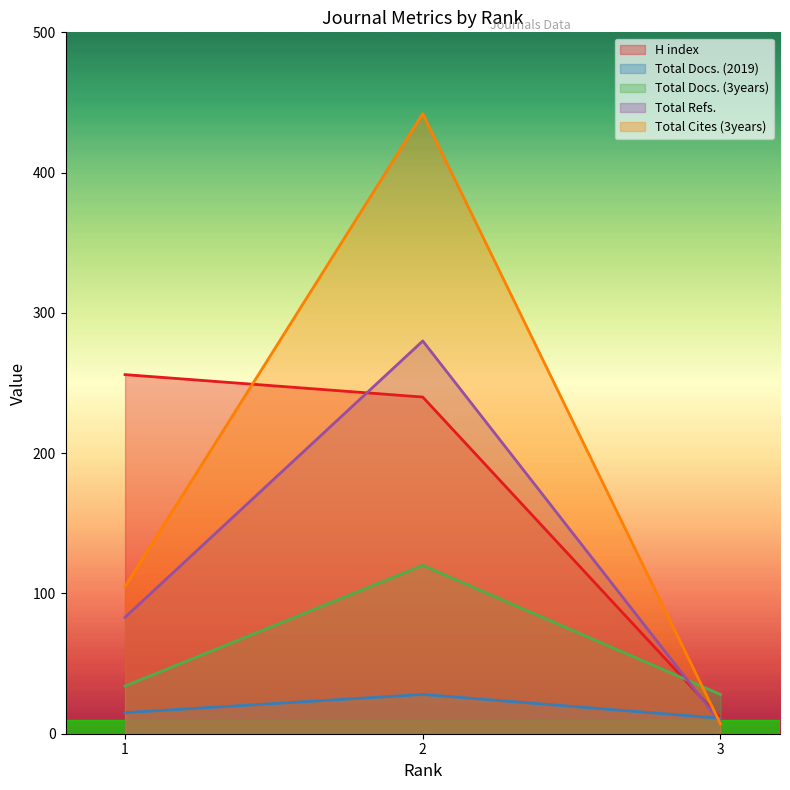

True or false: Total Cites (3years) has a value of 141 at 1.

False